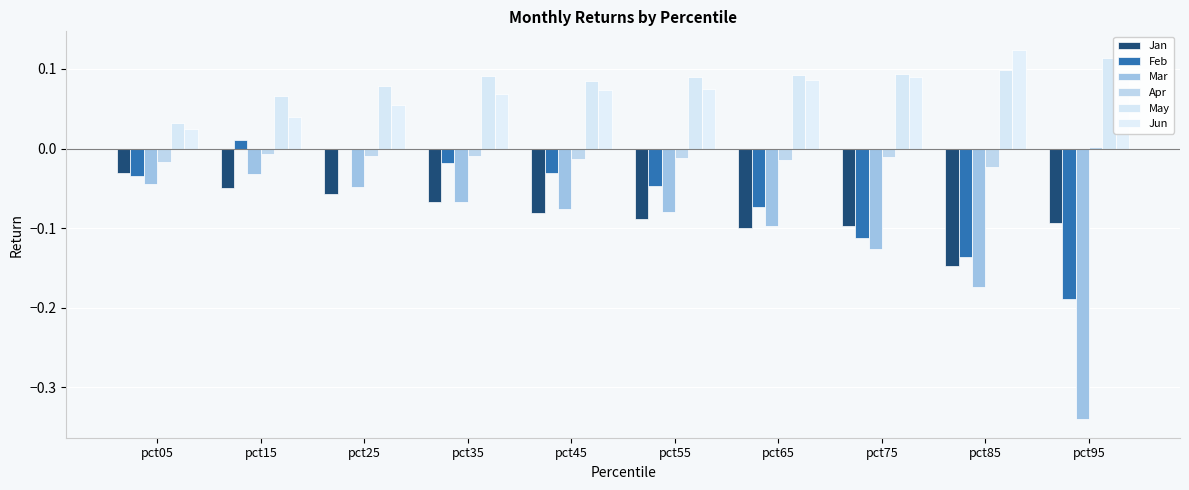

Is the value of Mar at pct25 greater than the value of Jan at pct55?

Yes